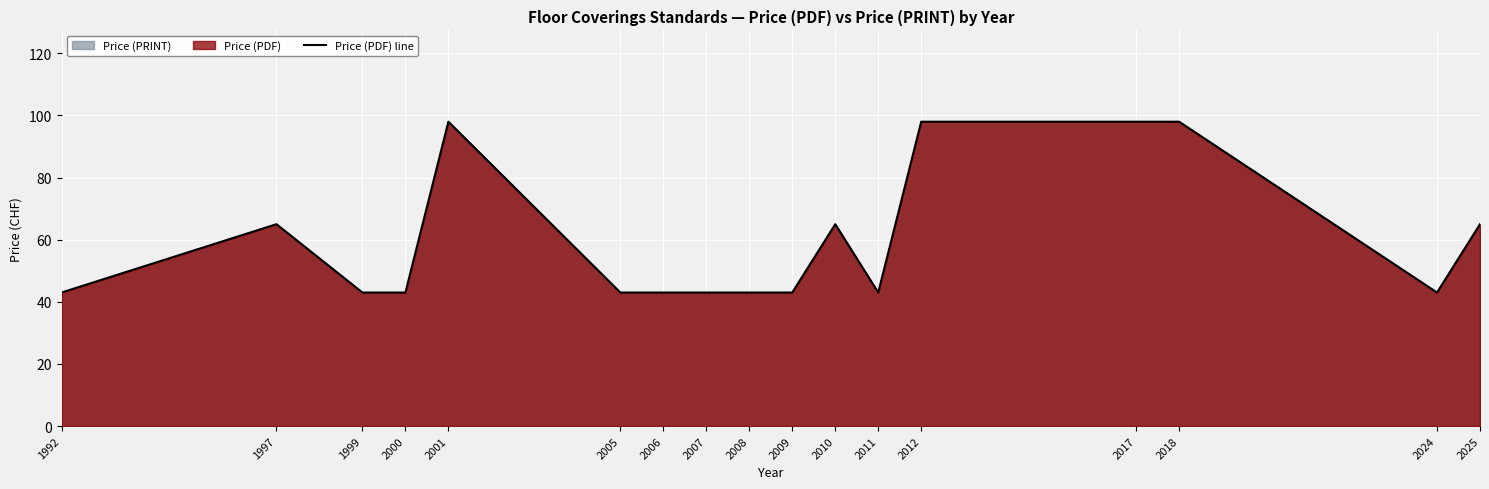

Which category has the lowest value across all series?

1992